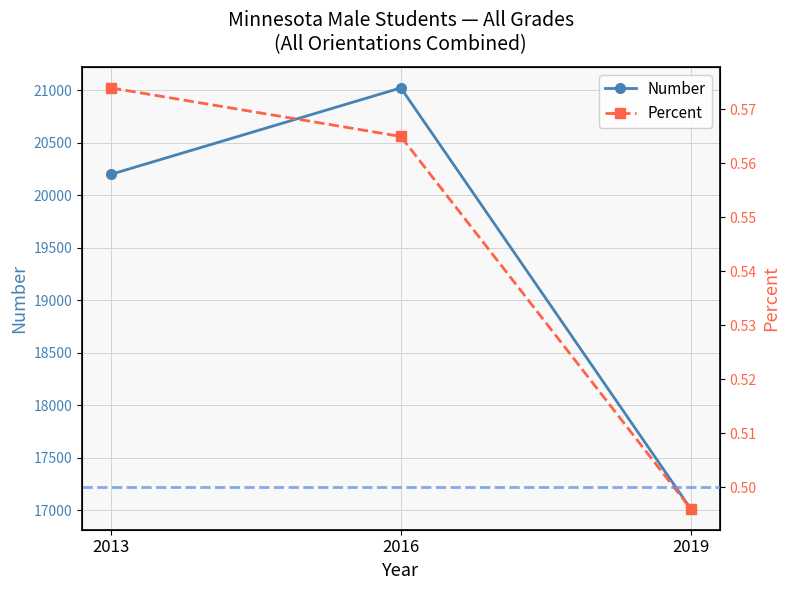

What is the difference between the maximum and minimum values in the Percent series?

0.1